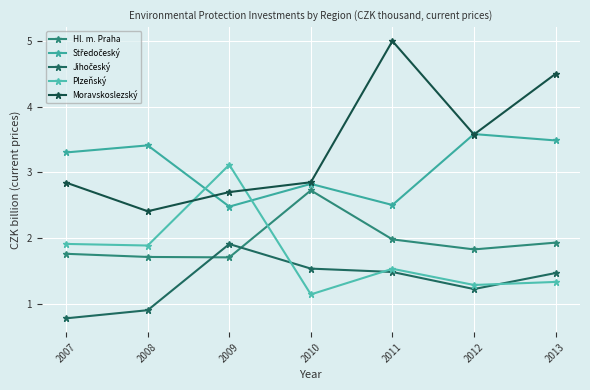

Between 2009 and 2012, which series saw the biggest shift?

Plzeňský